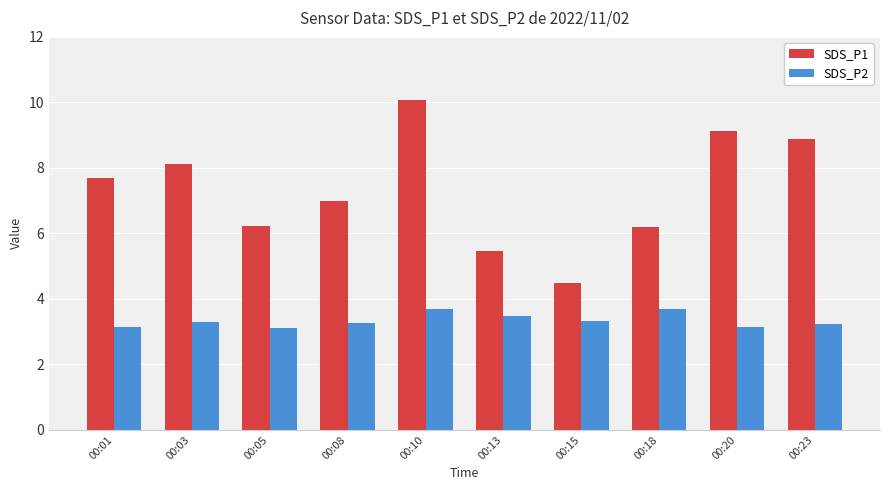

Does the chart contain stacked bars?

No